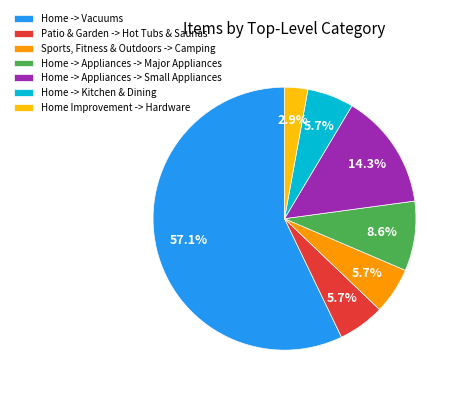

Do Home -> Appliances -> Small Appliances and Sports, Fitness & Outdoors -> Camping together represent more than half of the pie?

No